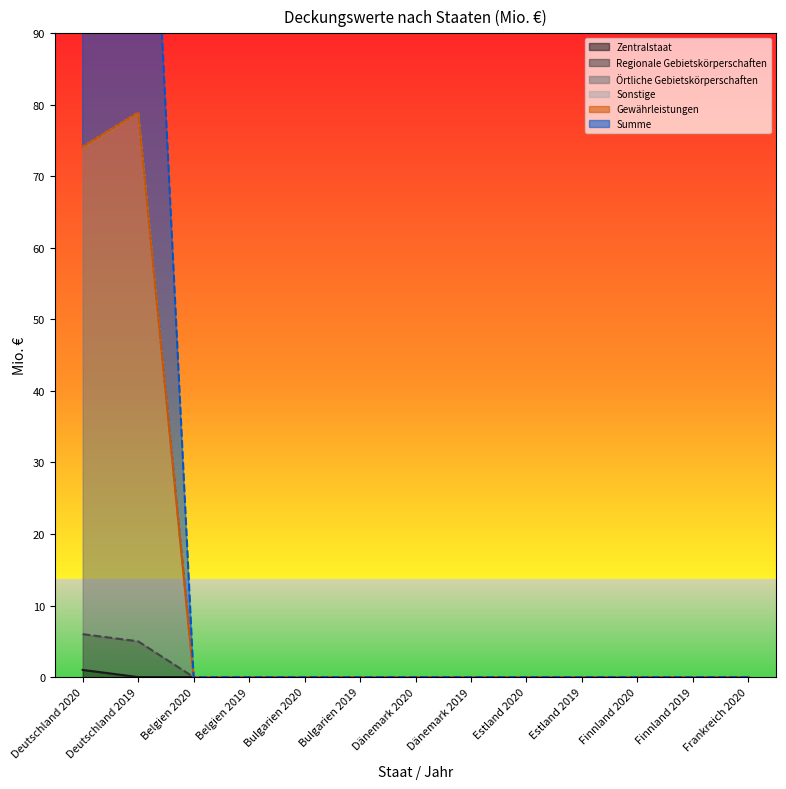

Is it true that Regionale Gebietskörperschaften equals 30.5 at Dänemark 2020?

False